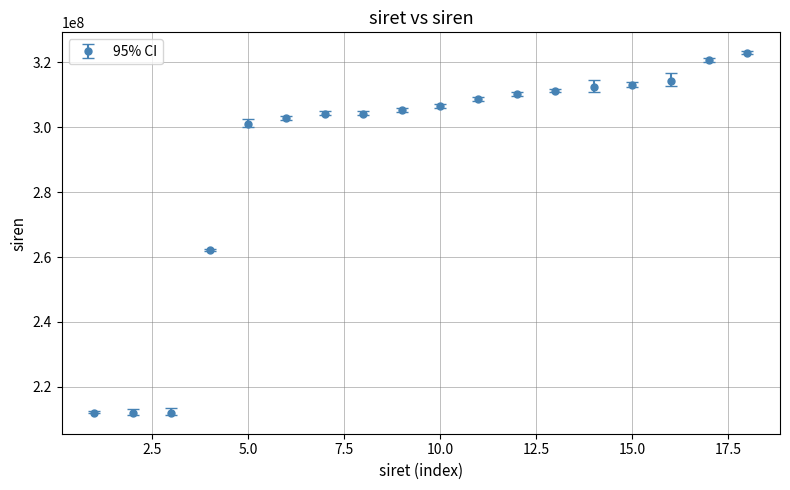

What is the minimum value shown in the chart?

212104285